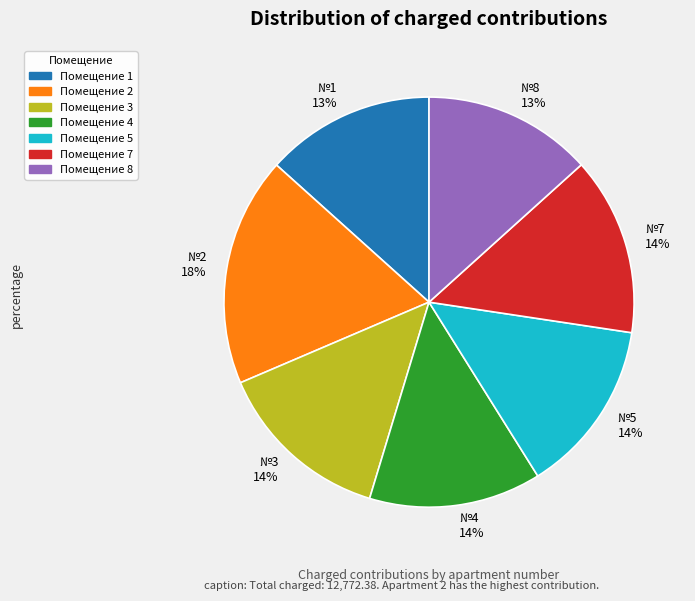

Which has a higher value, №8 13% or №2 18%?

№2 18%